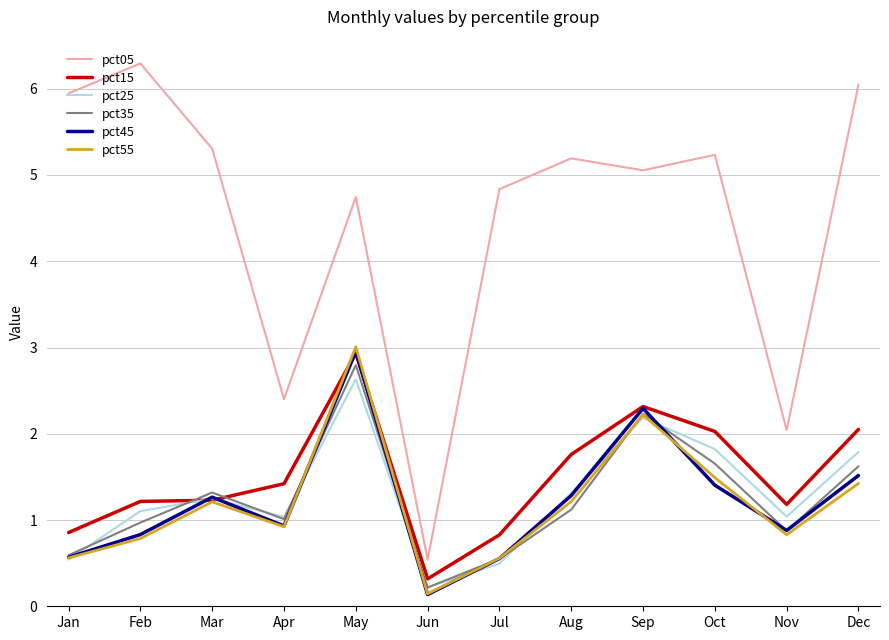

What is the average value of the pct05 series?

4.5